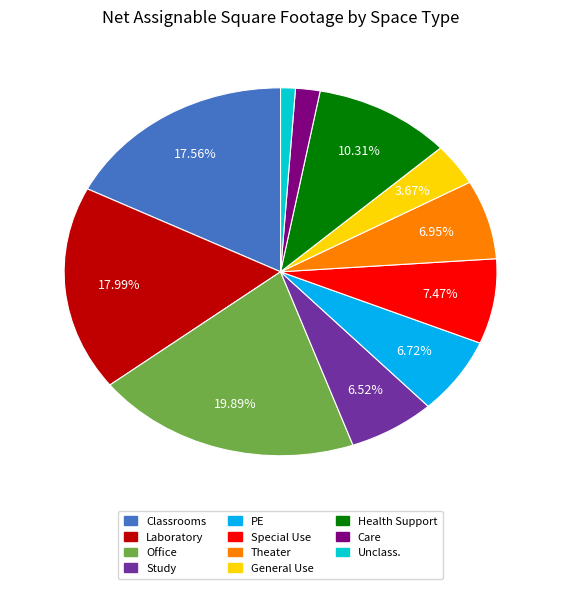

Which has a higher value, Laboratory or Study?

Laboratory